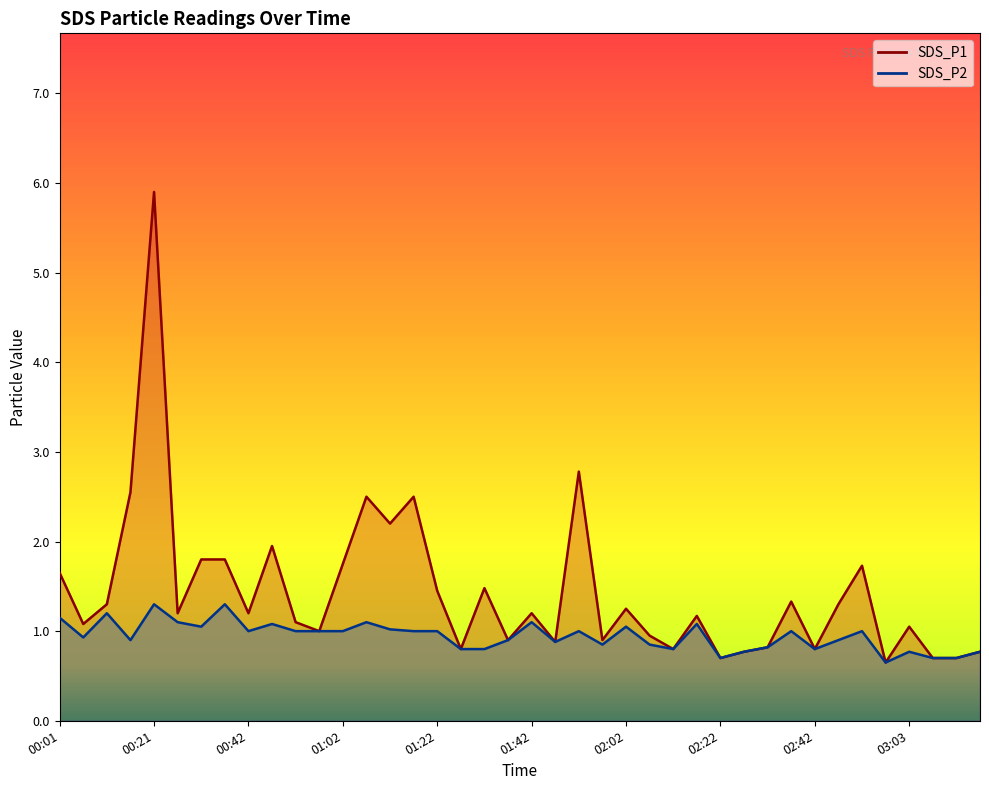

How many distinct data groups are displayed?

2